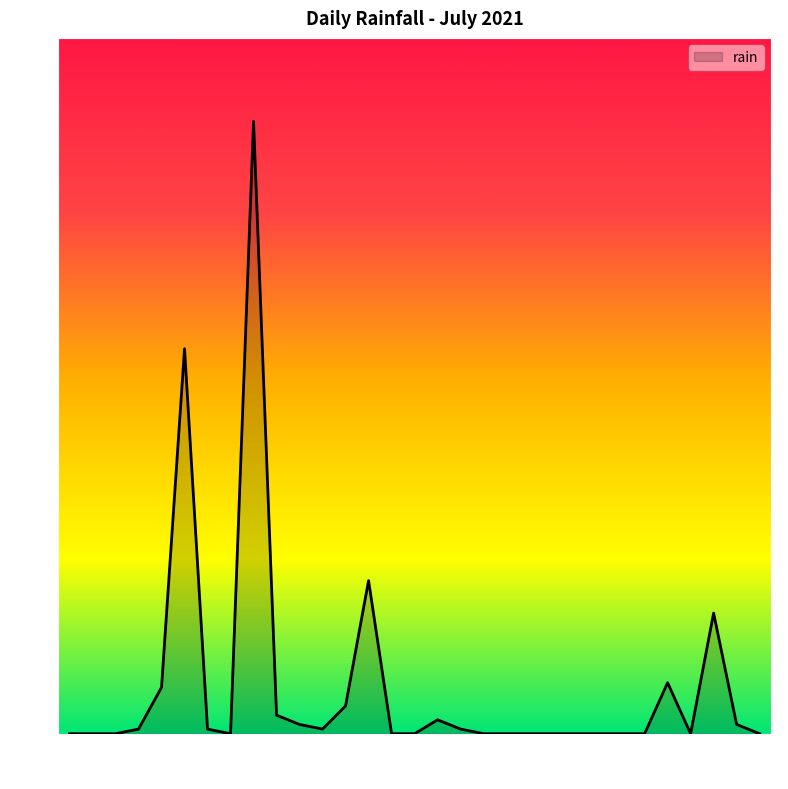

What is the difference between the maximum and minimum values?

26.4